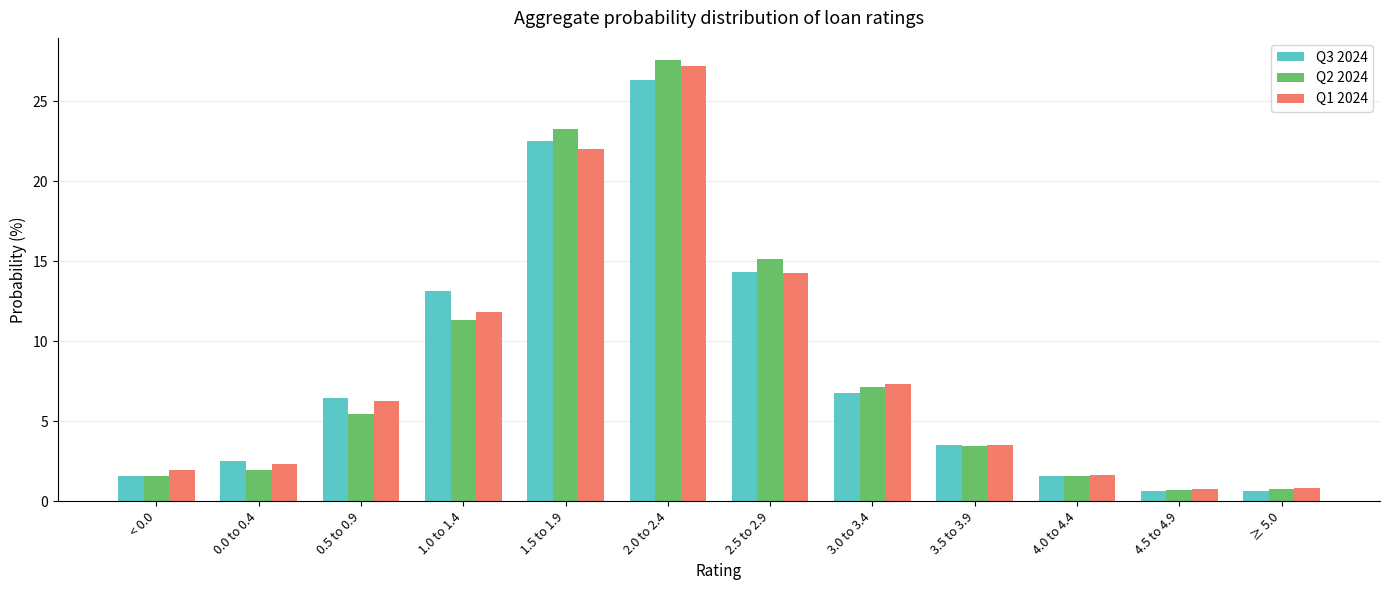

True or false: Q1 2024 has a value of 22.0 at 1.5 to 1.9.

True